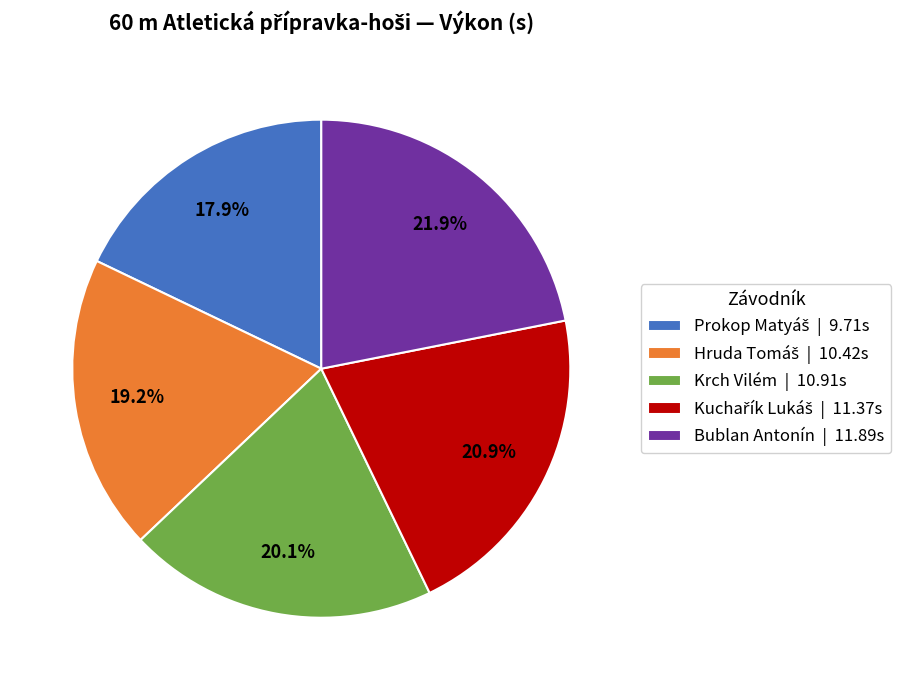

Do Krch Vilém | 10.91s and Bublan Antonín | 11.89s together represent more than half of the pie?

No